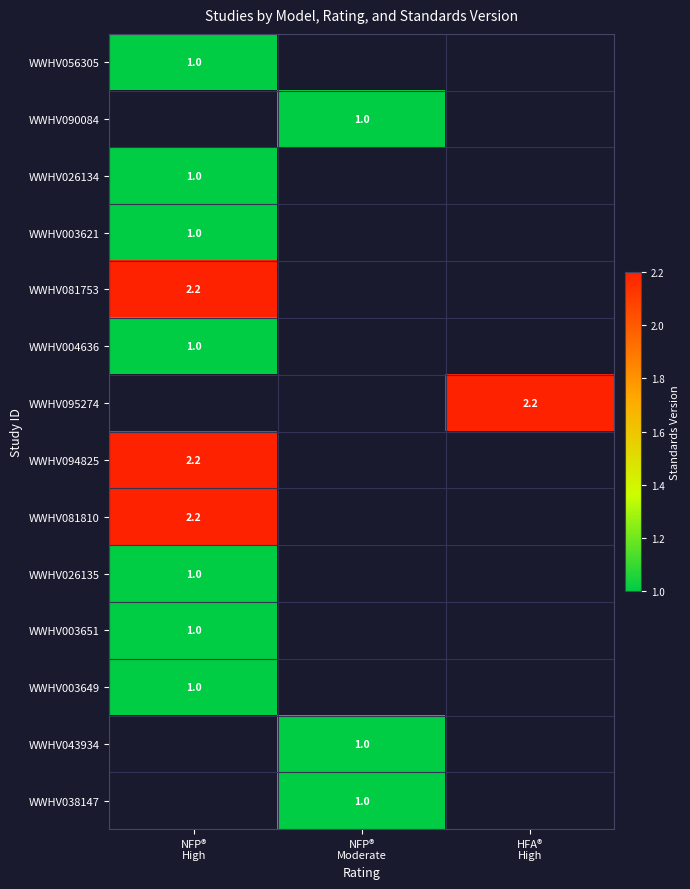

Count the number of data series in this chart.

14